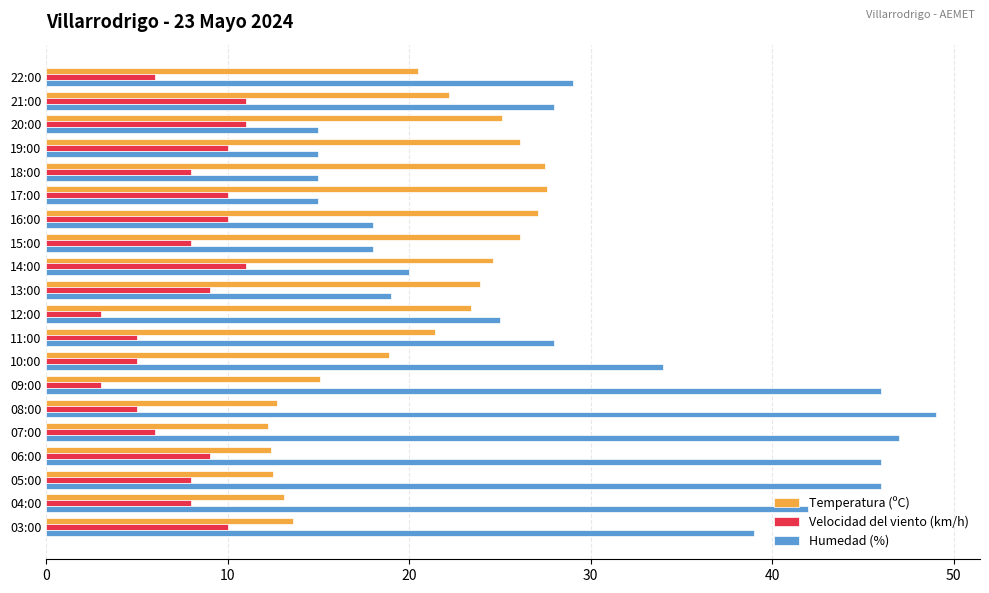

What is the average value of the Humedad (%) series?

29.7